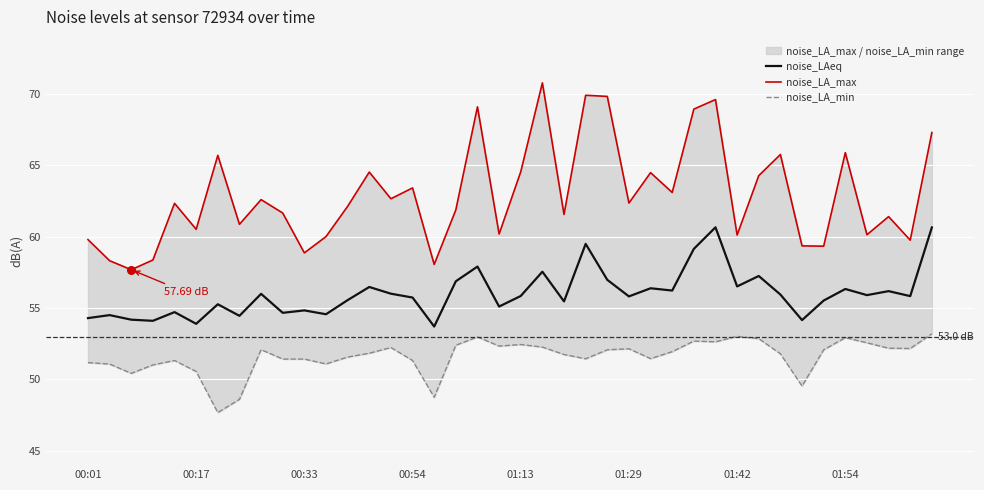

Is the value of noise_LA_min at 19 greater than the value of noise_LA_max at 23?

No